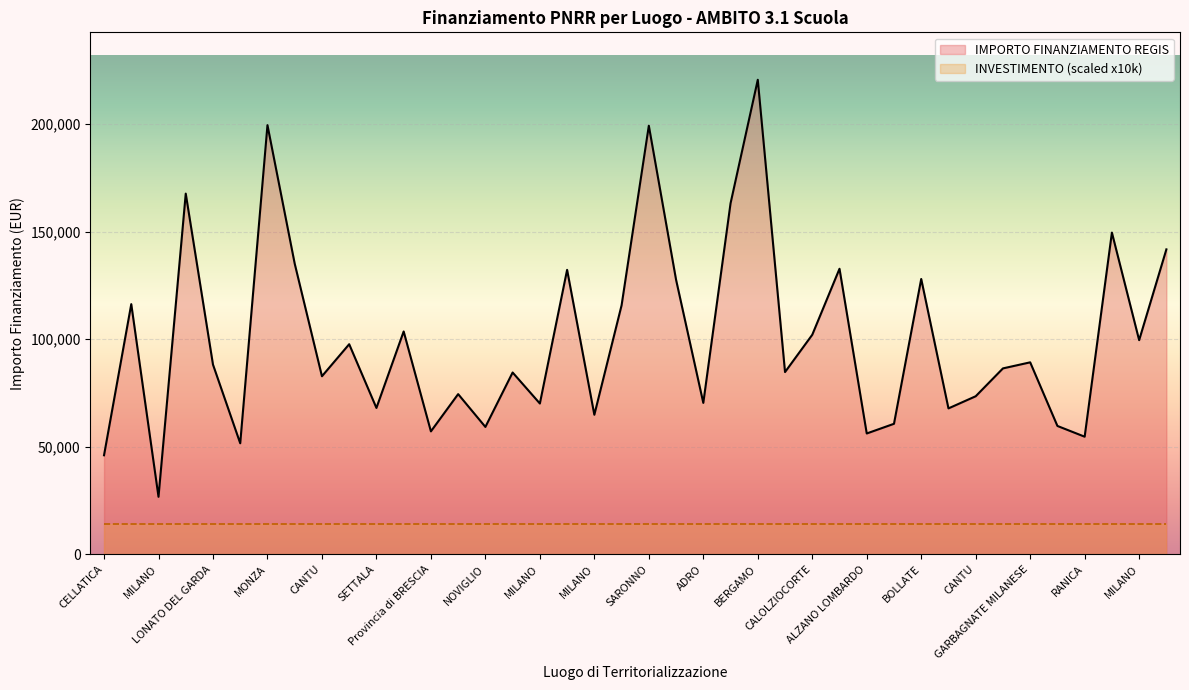

How many points are higher than both their immediate neighbors (excluding endpoints)?

14